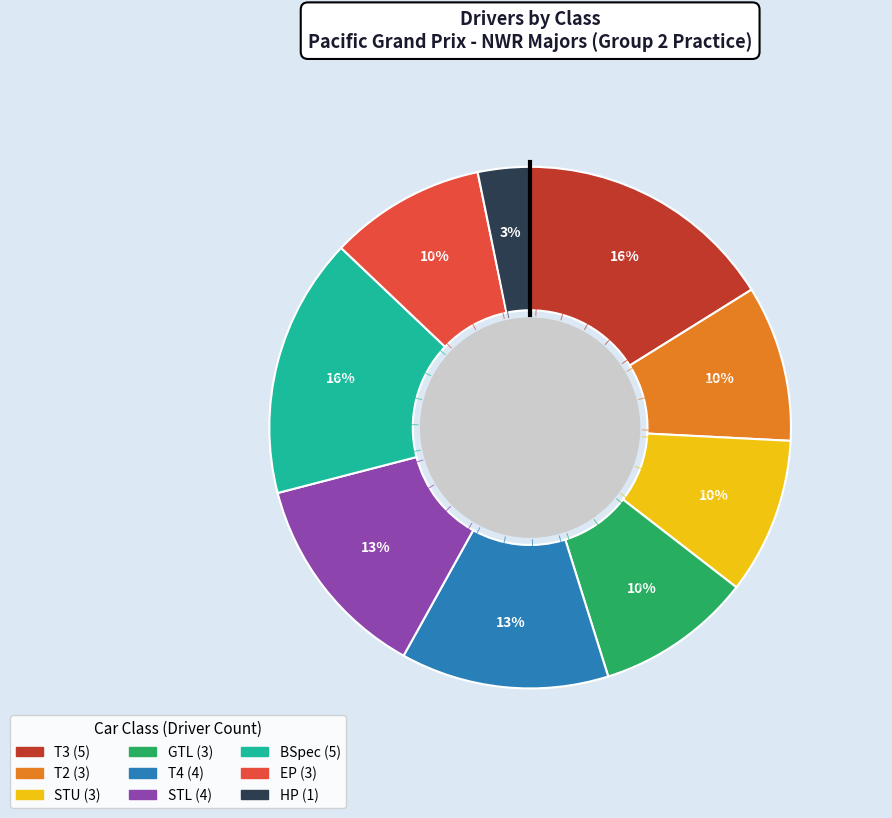

How many segments does this pie chart have?

9